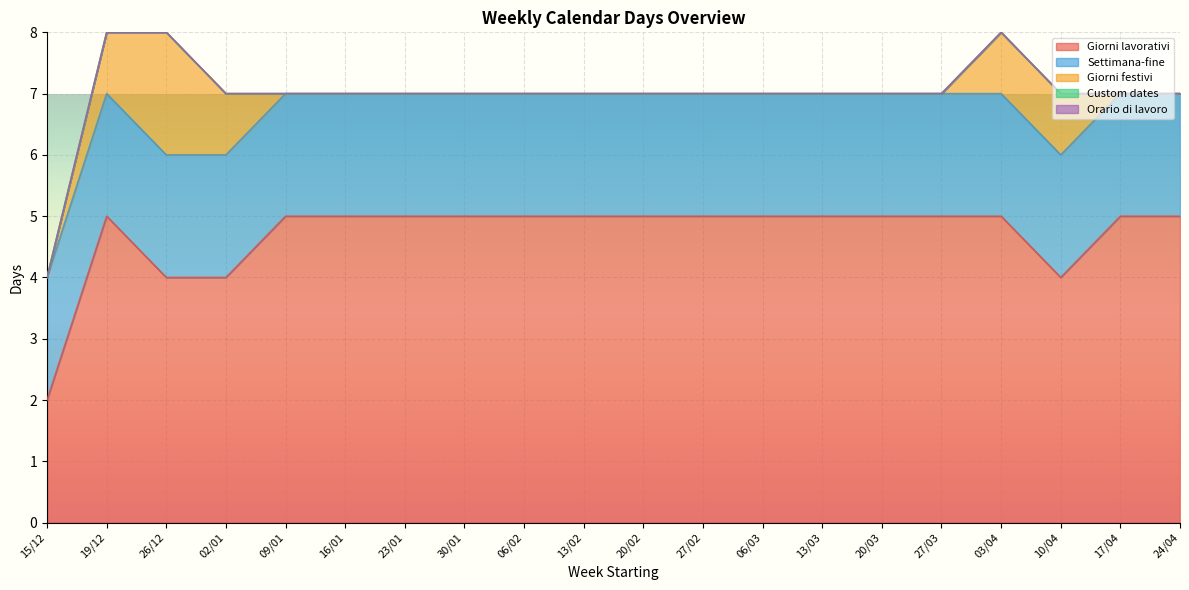

What is the sum of the Settimana-fine values at 23/01 and 20/02?

4